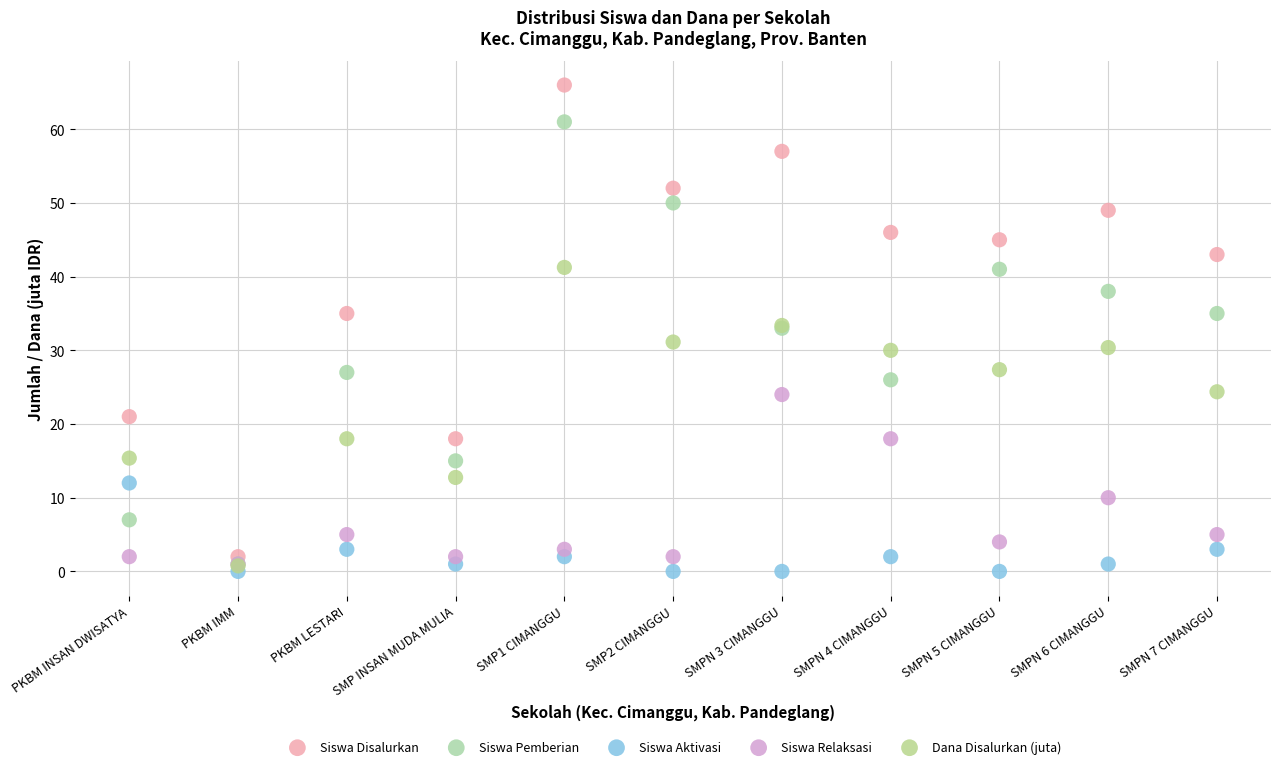

What are all the series names shown in the legend?

Siswa Disalurkan, Siswa Pemberian, Siswa Aktivasi, Siswa Relaksasi, Dana Disalurkan (juta)